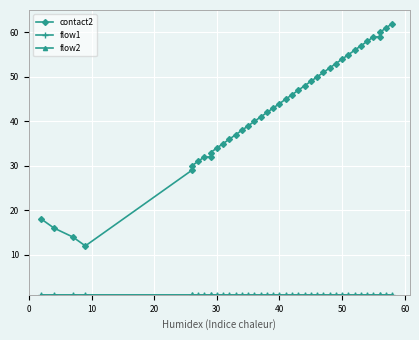

Is this an area chart (filled region under the line)?

No